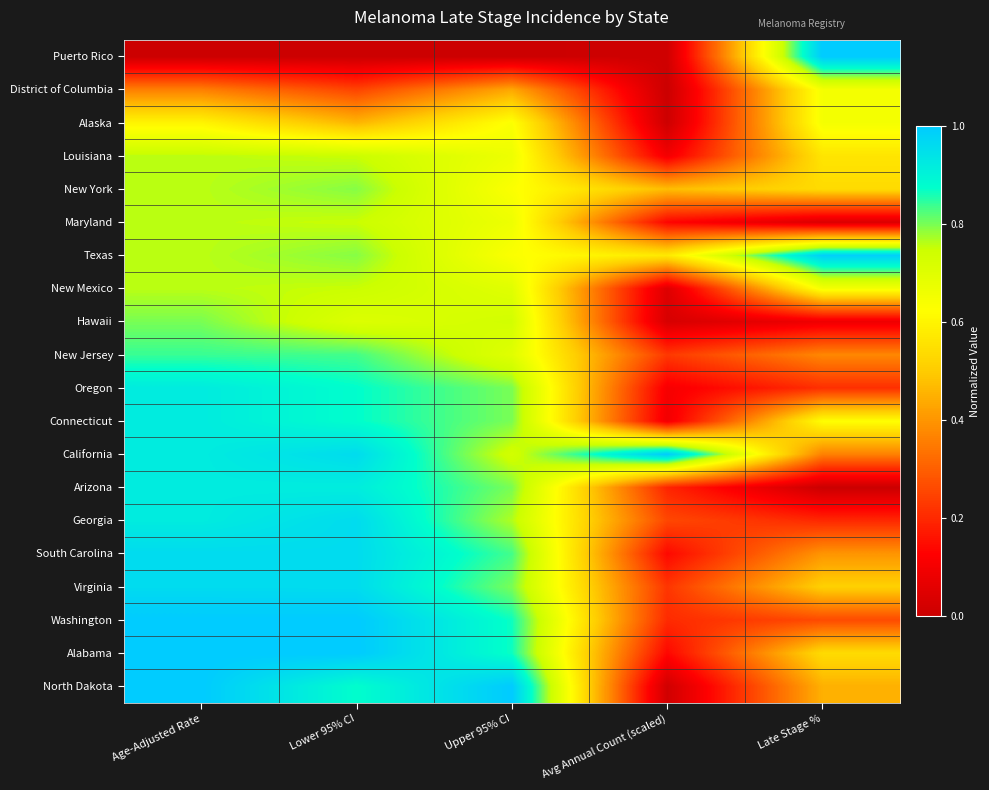

Reading right to left, extract all data points from this chart.

Puerto Rico: Late Stage %=1.0	Avg Annual Count (scaled)=0.0	Upper 95% CI=0.0	Lower 95% CI=0.0	Age-Adjusted Rate=0.0
District of Columbia: Late Stage %=0.7	Avg Annual Count (scaled)=0.0	Upper 95% CI=0.4	Lower 95% CI=0.3	Age-Adjusted Rate=0.4
Alaska: Late Stage %=0.7	Avg Annual Count (scaled)=0.0	Upper 95% CI=0.6	Lower 95% CI=0.5	Age-Adjusted Rate=0.6
Louisiana: Late Stage %=0.6	Avg Annual Count (scaled)=0.1	Upper 95% CI=0.7	Lower 95% CI=0.8	Age-Adjusted Rate=0.8
New York: Late Stage %=0.5	Avg Annual Count (scaled)=0.5	Upper 95% CI=0.6	Lower 95% CI=0.8	Age-Adjusted Rate=0.8
Maryland: Late Stage %=0.0	Avg Annual Count (scaled)=0.1	Upper 95% CI=0.7	Lower 95% CI=0.8	Age-Adjusted Rate=0.8
Texas: Late Stage %=1.0	Avg Annual Count (scaled)=0.6	Upper 95% CI=0.6	Lower 95% CI=0.8	Age-Adjusted Rate=0.8
New Mexico: Late Stage %=0.7	Avg Annual Count (scaled)=0.0	Upper 95% CI=0.7	Lower 95% CI=0.8	Age-Adjusted Rate=0.8
Hawaii: Late Stage %=0.1	Avg Annual Count (scaled)=0.0	Upper 95% CI=0.7	Lower 95% CI=0.7	Age-Adjusted Rate=0.8
New Jersey: Late Stage %=0.4	Avg Annual Count (scaled)=0.2	Upper 95% CI=0.7	Lower 95% CI=0.8	Age-Adjusted Rate=0.8
Oregon: Late Stage %=0.2	Avg Annual Count (scaled)=0.1	Upper 95% CI=0.8	Lower 95% CI=0.9	Age-Adjusted Rate=0.9
Connecticut: Late Stage %=0.6	Avg Annual Count (scaled)=0.1	Upper 95% CI=0.8	Lower 95% CI=0.9	Age-Adjusted Rate=0.9
California: Late Stage %=0.4	Avg Annual Count (scaled)=1.0	Upper 95% CI=0.7	Lower 95% CI=1.0	Age-Adjusted Rate=0.9
Arizona: Late Stage %=0.0	Avg Annual Count (scaled)=0.2	Upper 95% CI=0.8	Lower 95% CI=0.9	Age-Adjusted Rate=0.9
Georgia: Late Stage %=0.2	Avg Annual Count (scaled)=0.3	Upper 95% CI=0.8	Lower 95% CI=1.0	Age-Adjusted Rate=0.9
South Carolina: Late Stage %=0.4	Avg Annual Count (scaled)=0.1	Upper 95% CI=0.8	Lower 95% CI=1.0	Age-Adjusted Rate=1.0
Virginia: Late Stage %=0.5	Avg Annual Count (scaled)=0.2	Upper 95% CI=0.8	Lower 95% CI=1.0	Age-Adjusted Rate=1.0
Washington: Late Stage %=0.3	Avg Annual Count (scaled)=0.2	Upper 95% CI=0.9	Lower 95% CI=1.0	Age-Adjusted Rate=1.0
Alabama: Late Stage %=0.5	Avg Annual Count (scaled)=0.1	Upper 95% CI=0.9	Lower 95% CI=1.0	Age-Adjusted Rate=1.0
North Dakota: Late Stage %=0.5	Avg Annual Count (scaled)=0.0	Upper 95% CI=1.0	Lower 95% CI=0.9	Age-Adjusted Rate=1.0